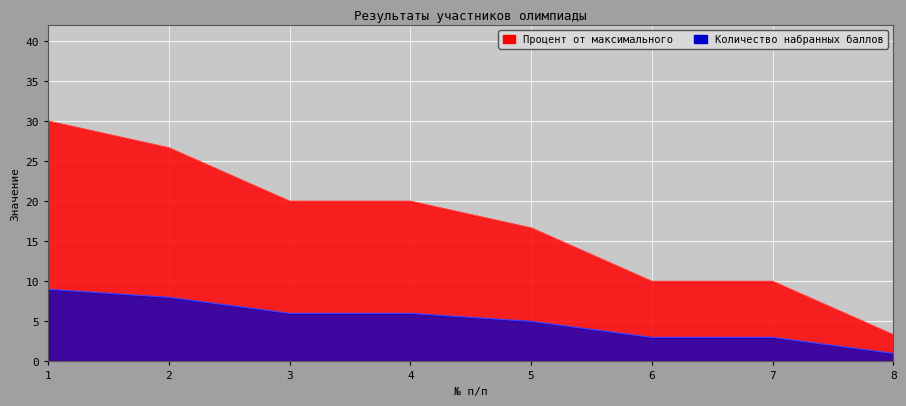

Which series has the largest total across all categories?

Количество набранных баллов